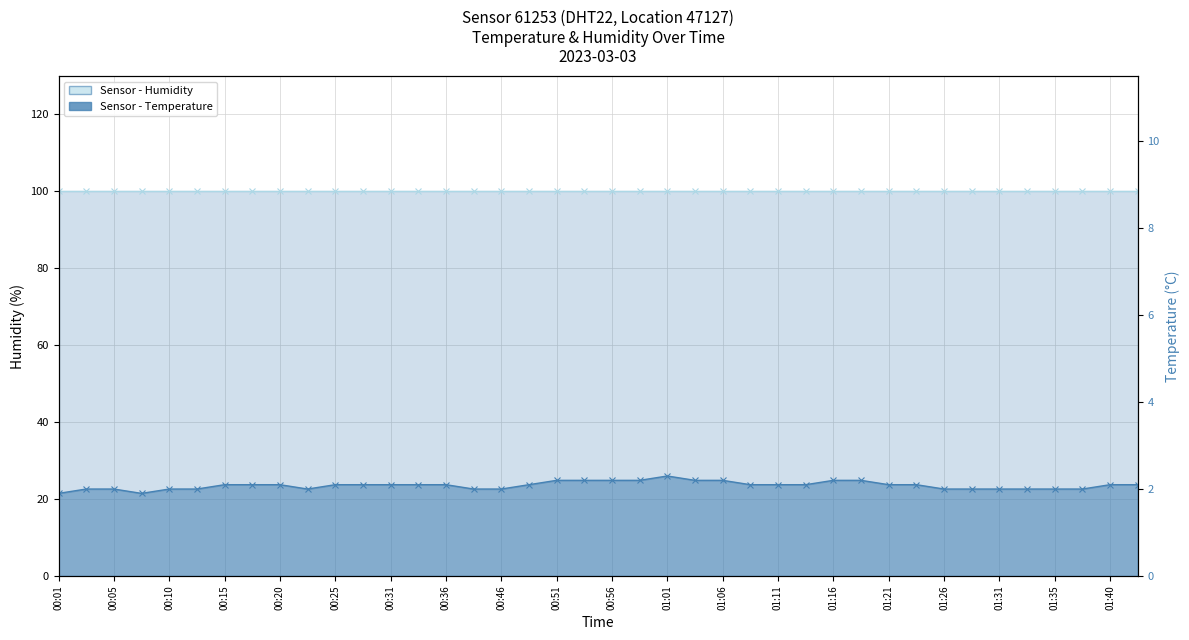

Rank the categories by value from highest to lowest.

01:01, 00:51, 00:54, 00:56, 00:59, 01:04, 01:06, 01:16, 01:18, 00:15, 00:18, 00:20, 00:25, 00:28, 00:31, 00:33, 00:36, 00:49, 01:08, 01:11, 01:13, 01:21, 01:23, 01:40, 01:43, 00:03, 00:05, 00:10, 00:13, 00:23, 00:41, 00:46, 01:26, 01:28, 01:31, 01:33, 01:35, 01:38, 00:01, 00:08